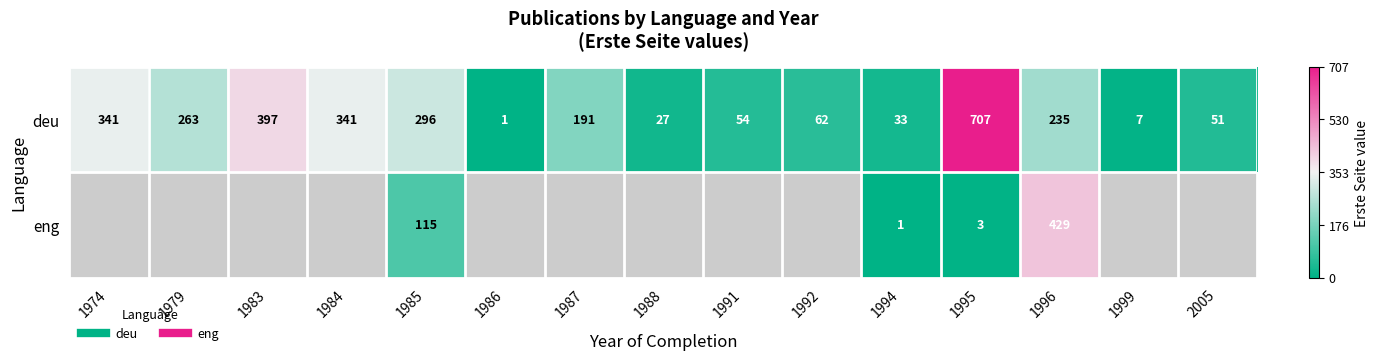

List the series in order of their peak value, highest first.

deu, eng